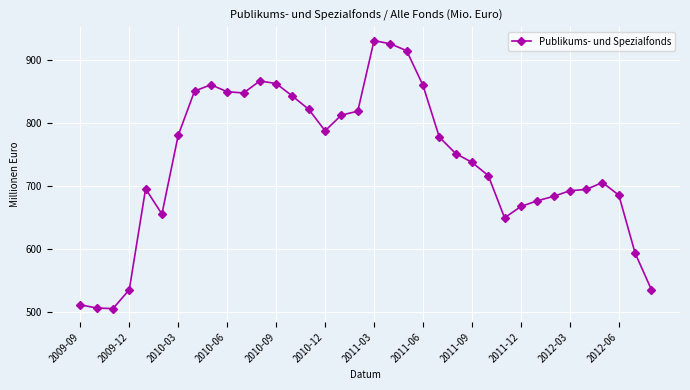

What is the sum of all values?

26625